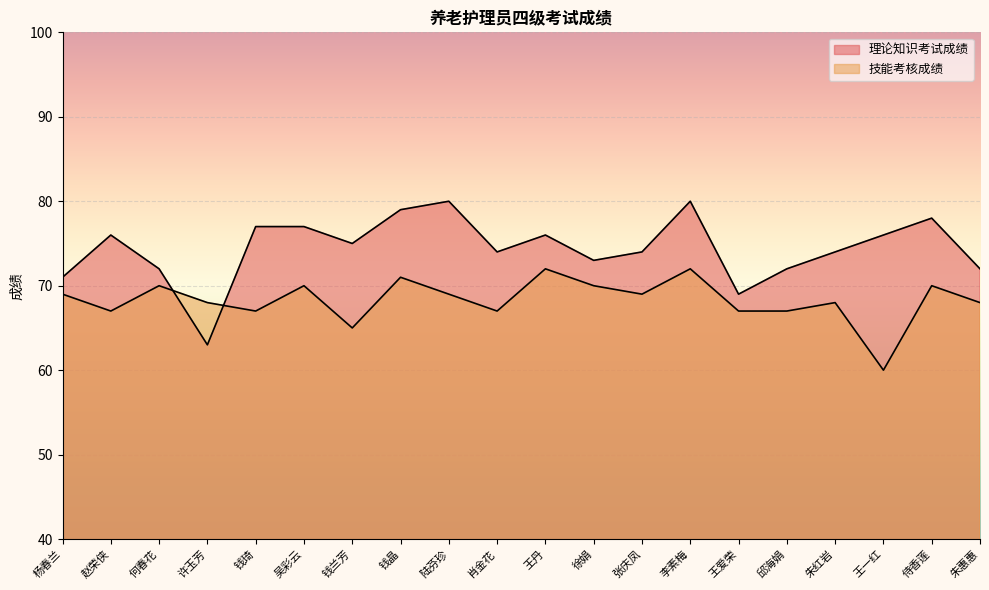

True or false: 理论知识考试成绩 has more than 1 points higher than both neighbors.

True